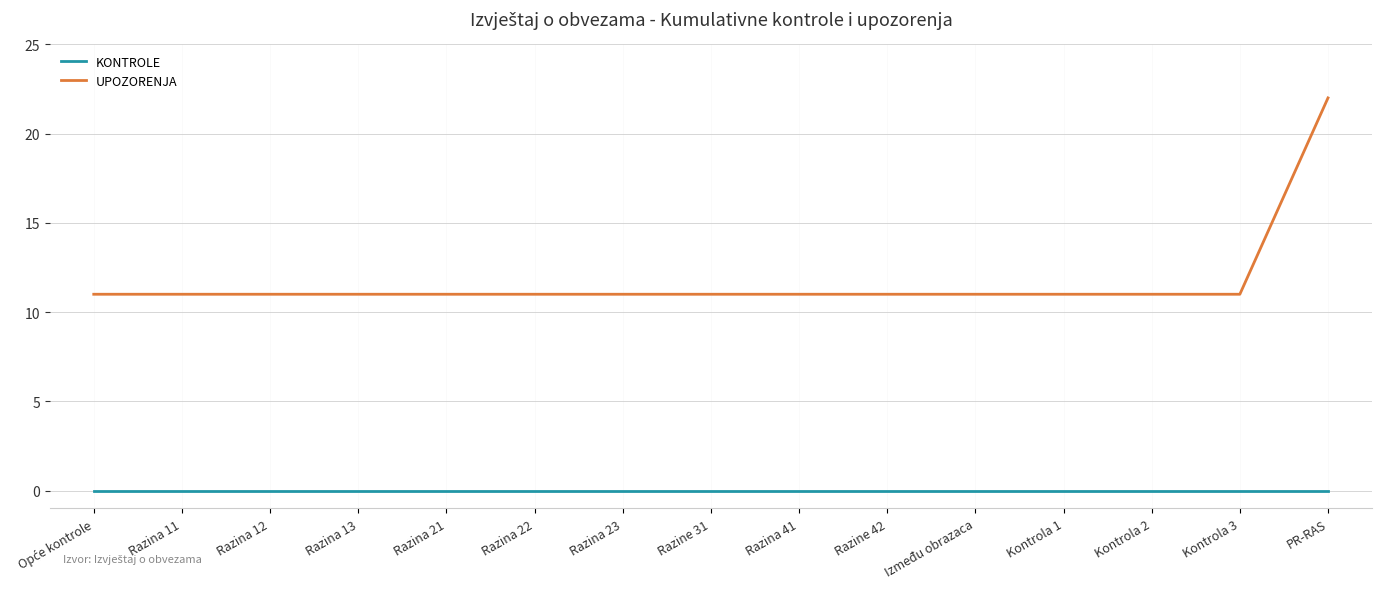

True or false: KONTROLE and UPOZORENJA intersect in this chart.

False